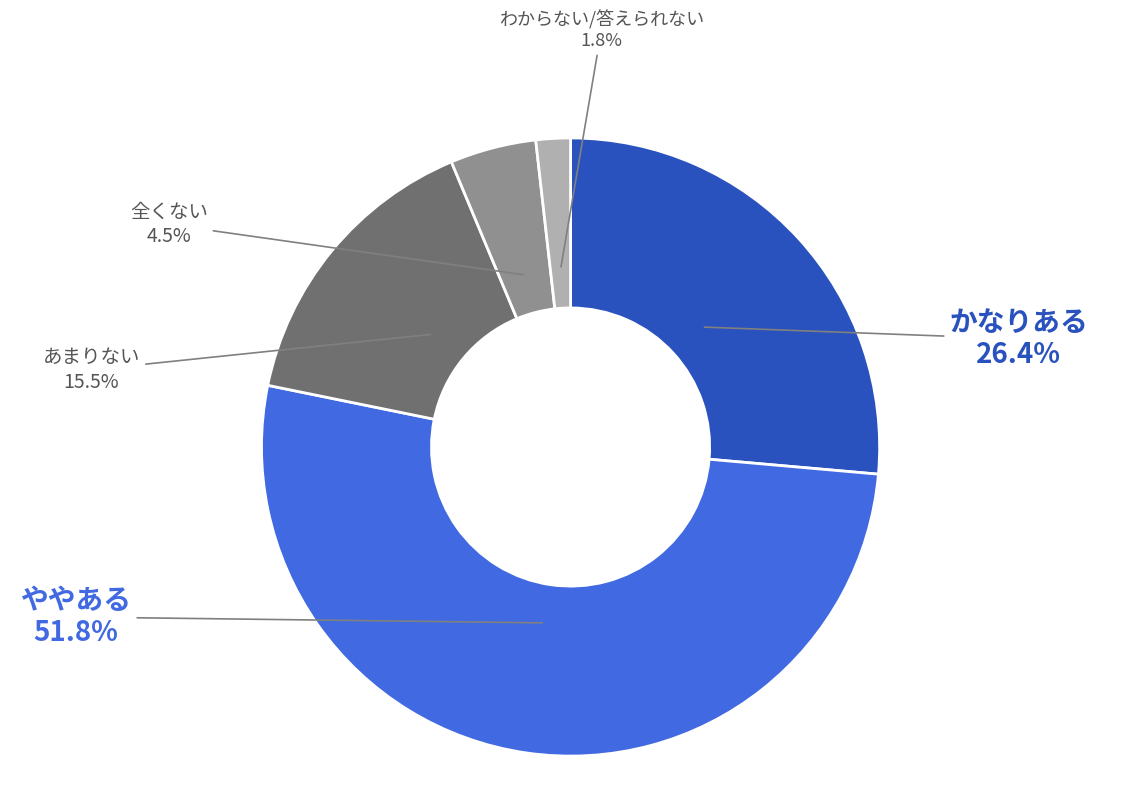

To the nearest percent, what is the difference between the largest and smallest slice percentages?

50%